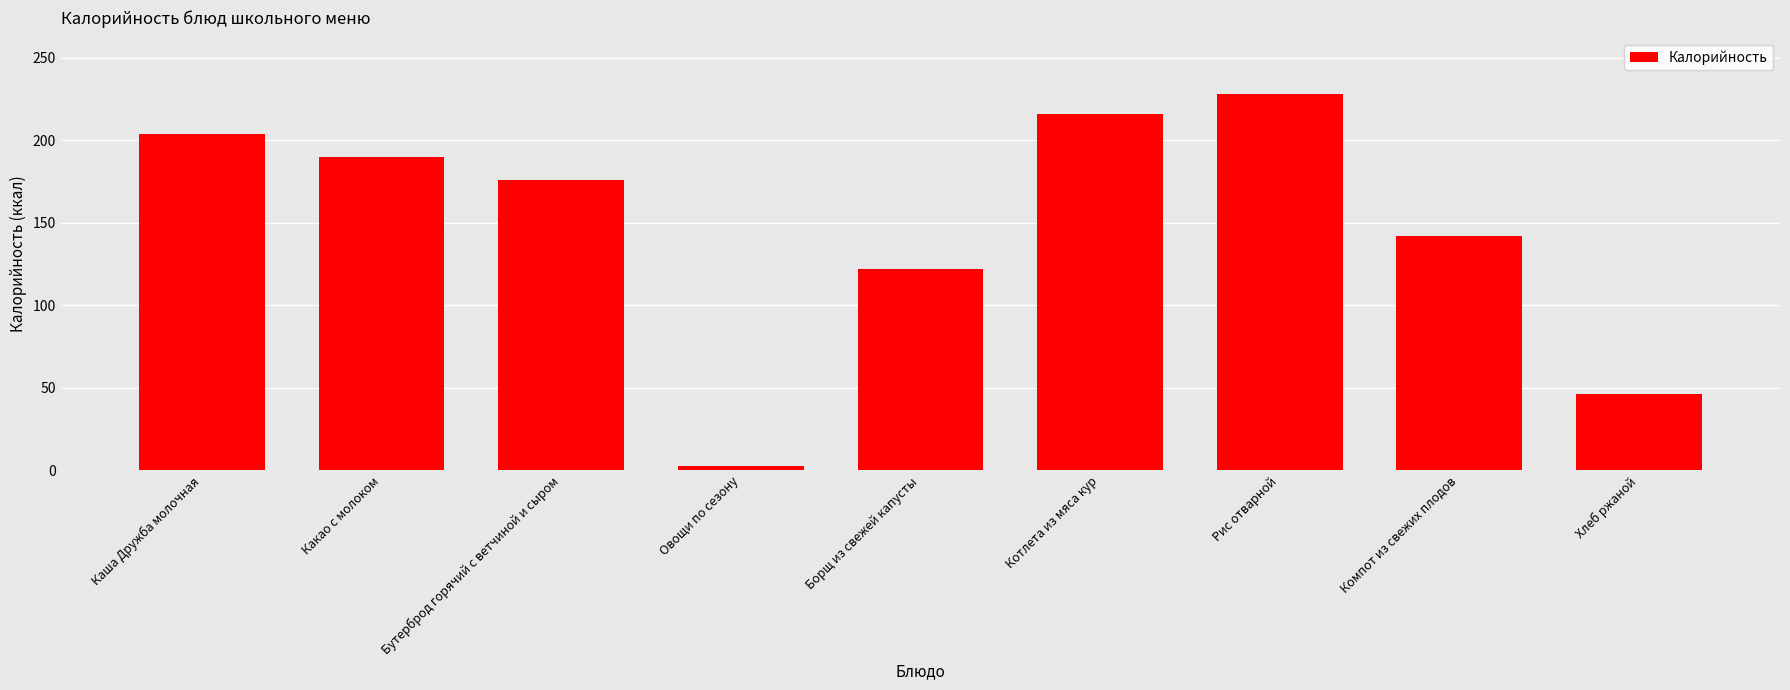

Are the bars horizontal?

No